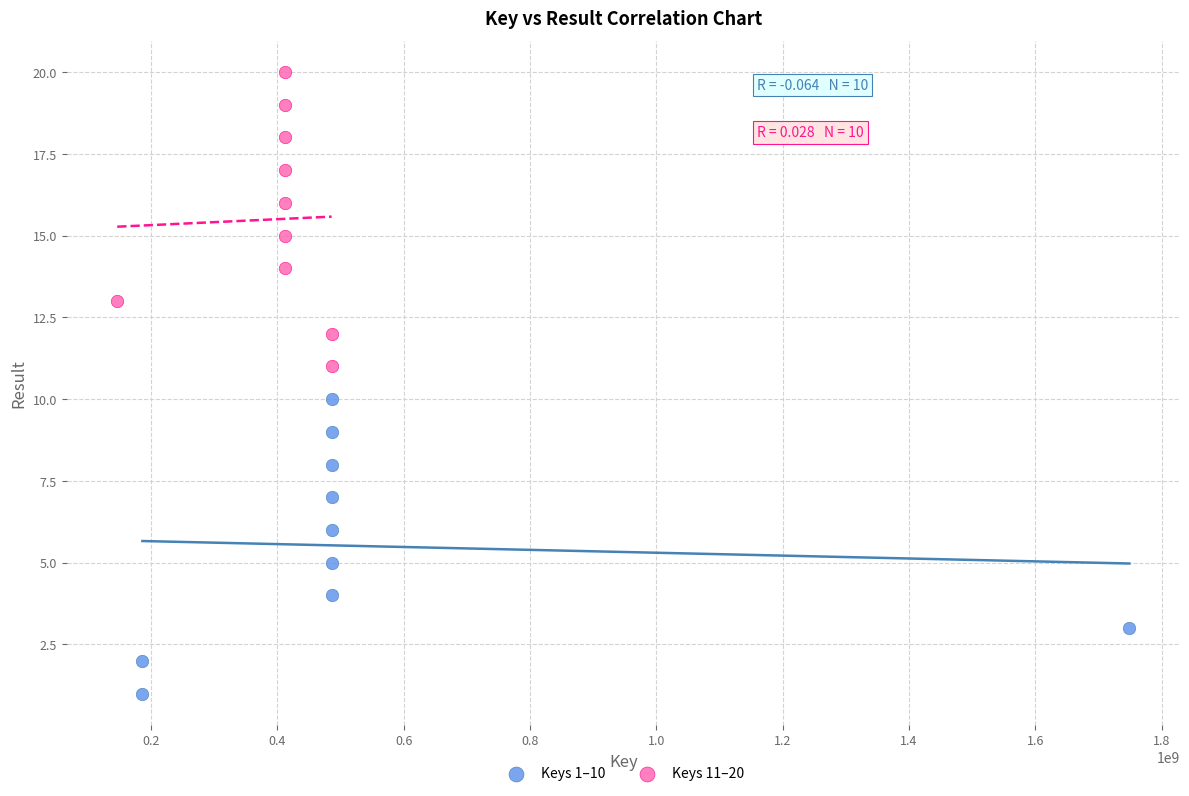

What are all the series names shown in the legend?

Keys 1–10, Keys 11–20